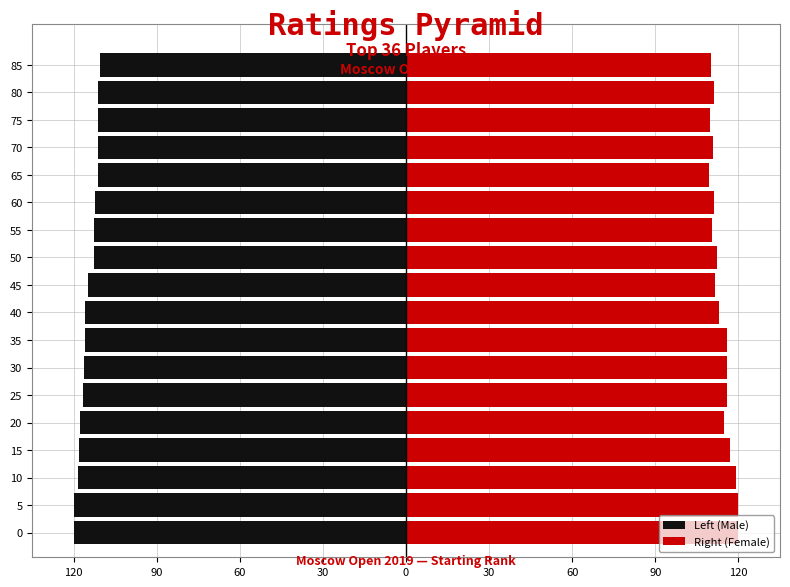

What is the value of the Right (Female) bar at the 15th from the left?

110.9